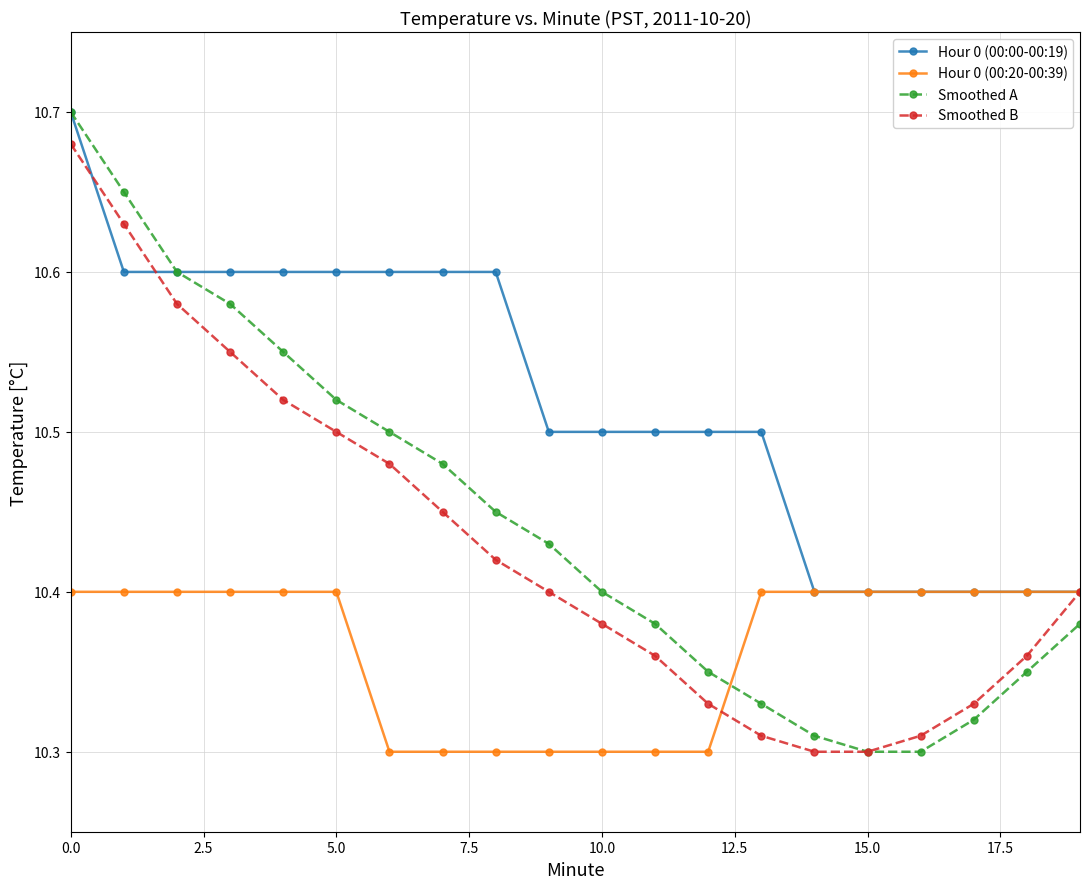

Which series has the largest total across all categories?

Hour 0 (00:00-00:19)